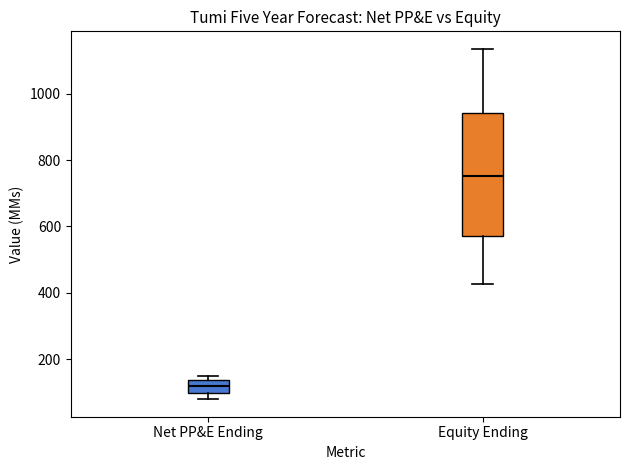

Where does the upper whisker of the box for Equity Ending end on the y-axis? The values are not printed on the chart, so give them approximately, as read against the axis.

1140